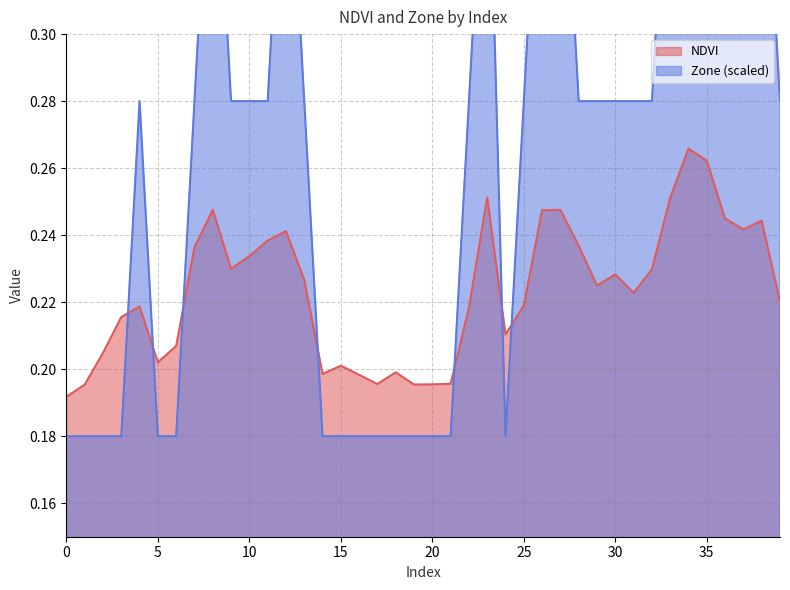

Count the number of data series in this chart.

2